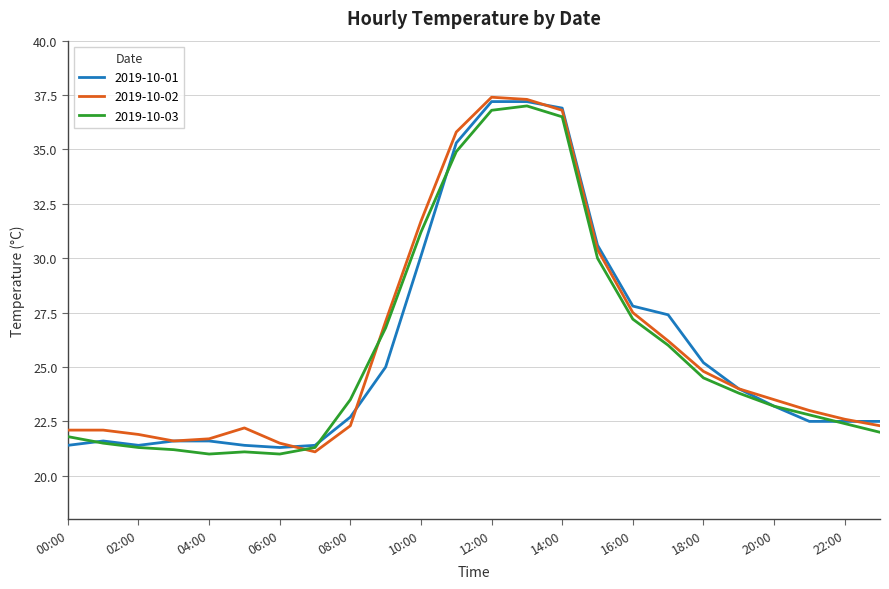

What is the minimum value shown in the chart?

21.0